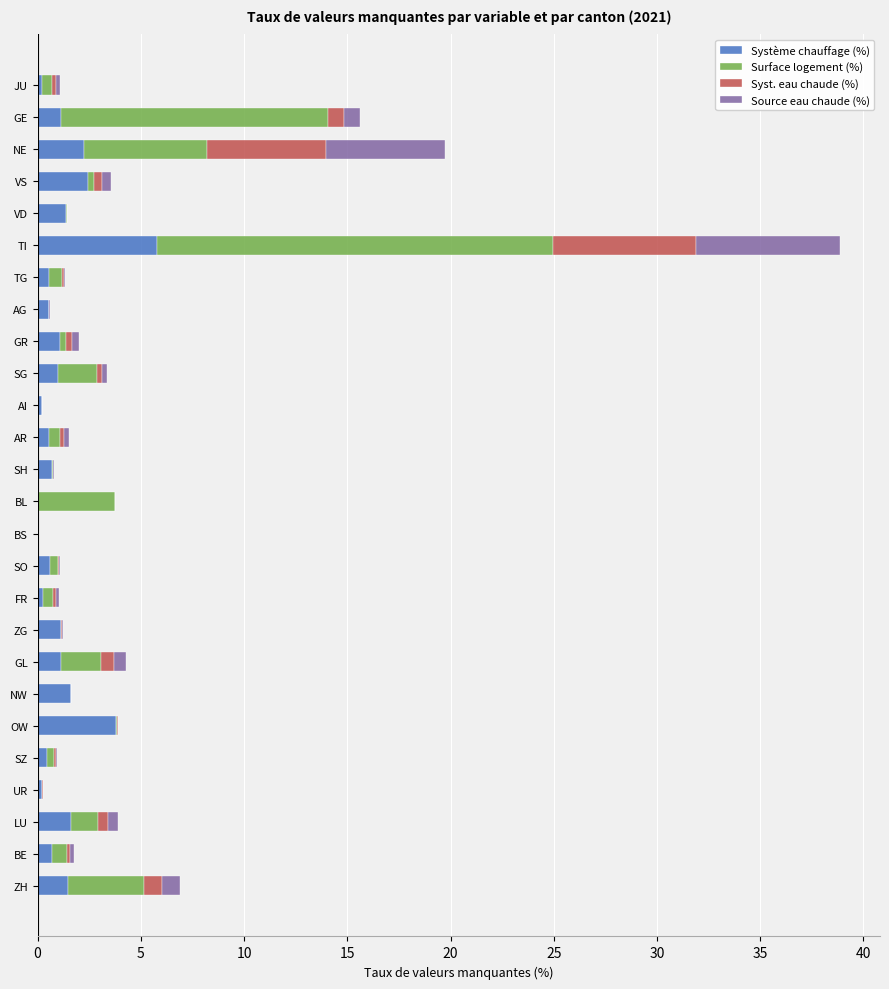

What is the highest value of the Système chauffage (%) series?

5.8